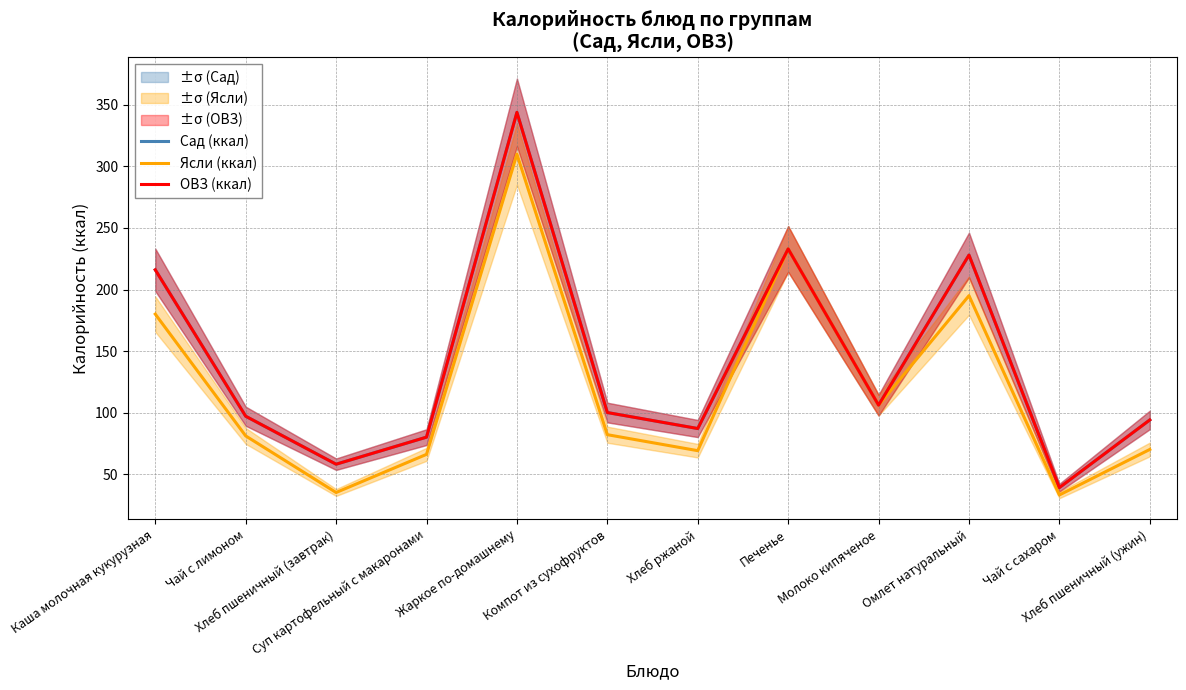

The value of ОВЗ (ккал) at Печенье is 370. True or false?

False